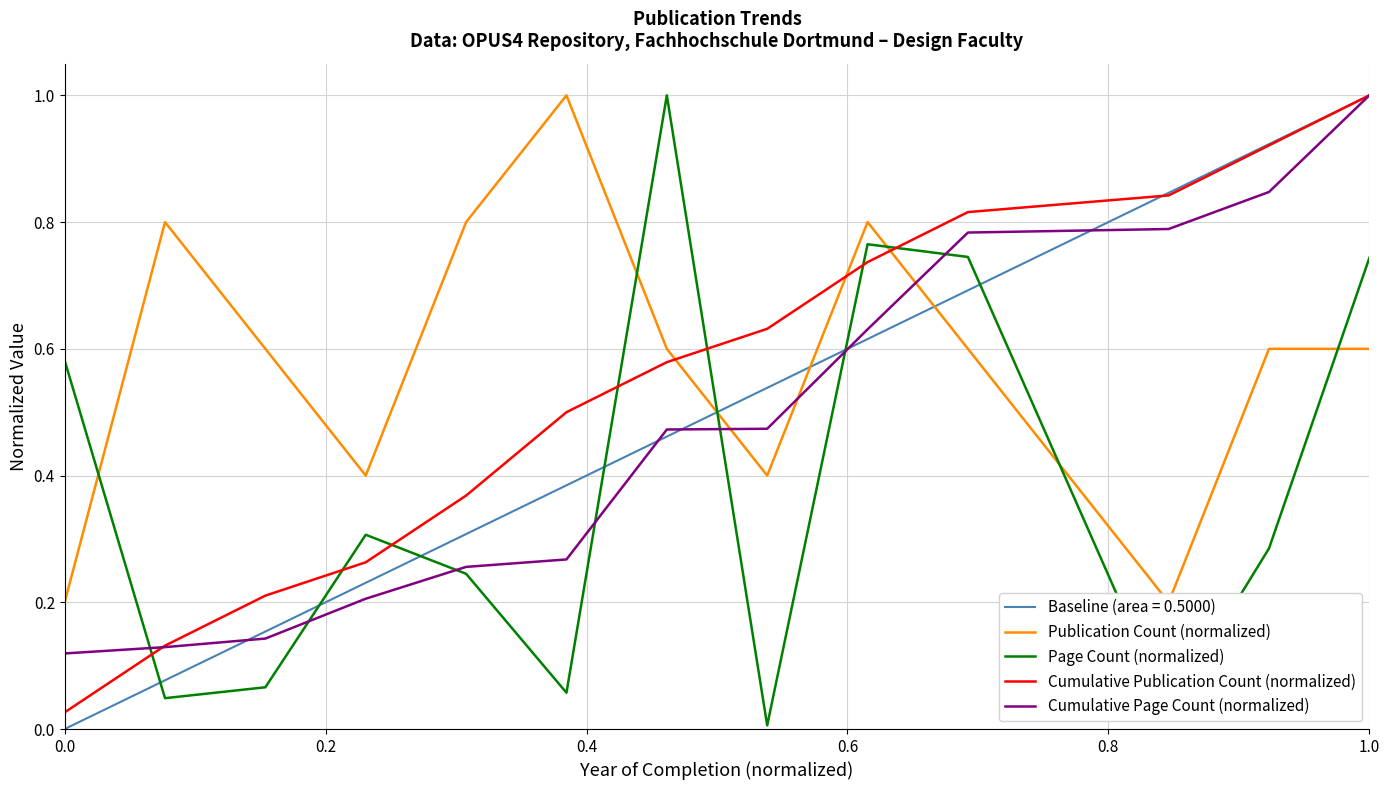

True or false: Cumulative Publication Count (normalized) and Cumulative Page Count (normalized) cross at least once.

True